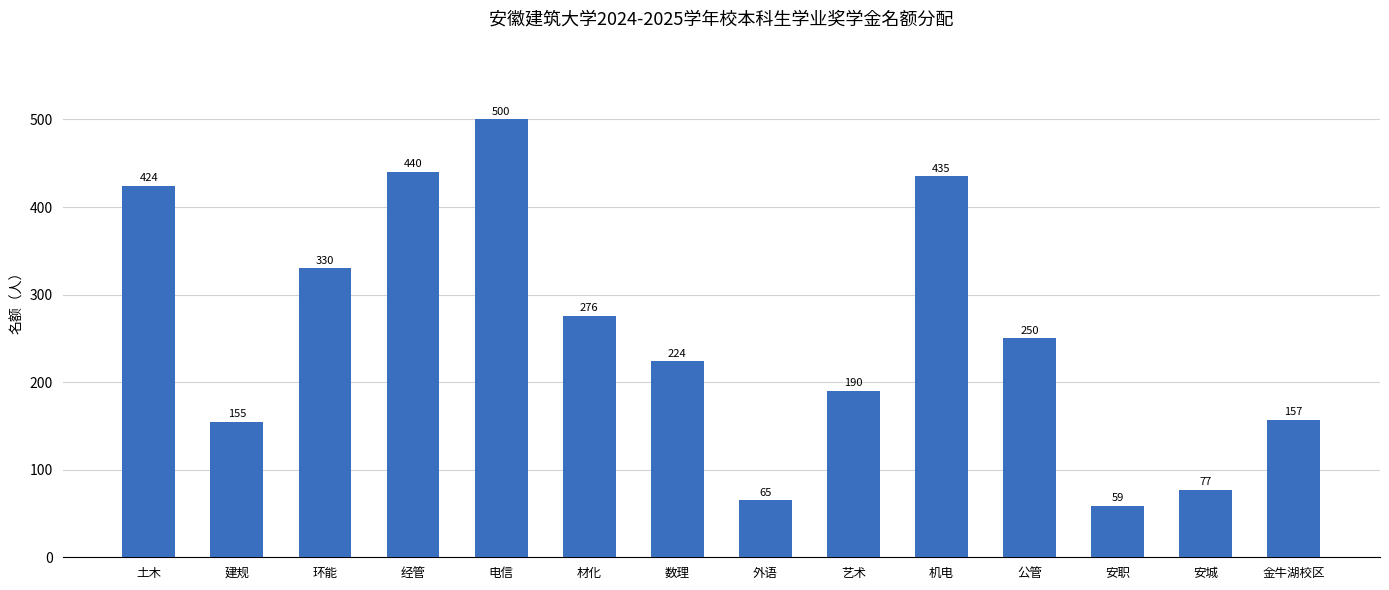

How many values are below 250?

7